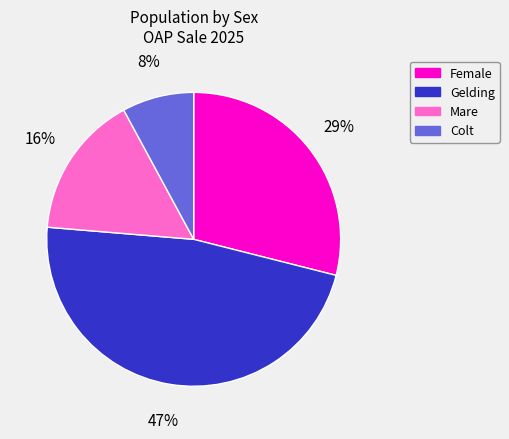

Is there a majority slice in this chart?

No